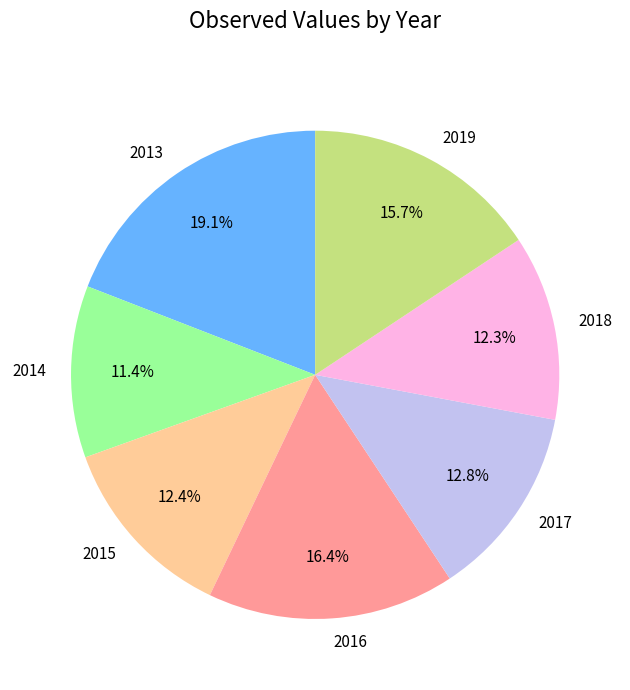

Combined, do 2014 and 2017 account for over 50%?

No